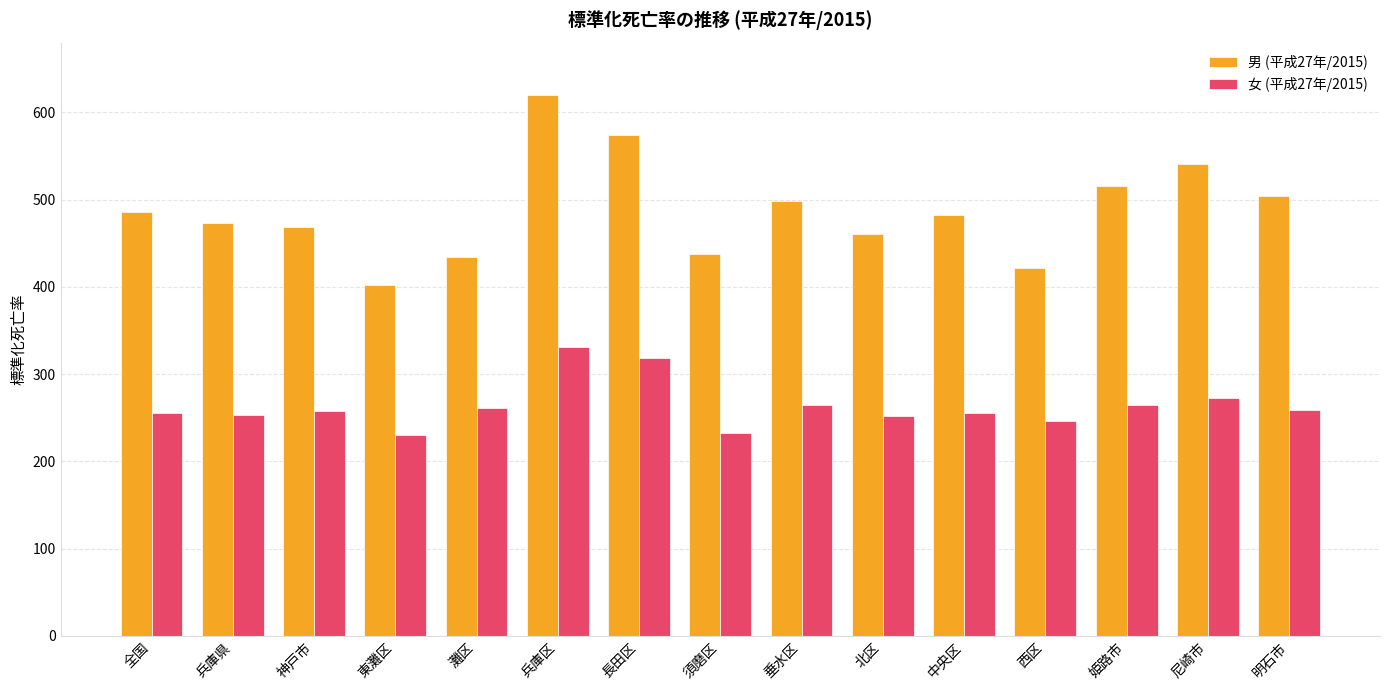

What is the sum of all 男 (平成27年/2015) values?

7319.7